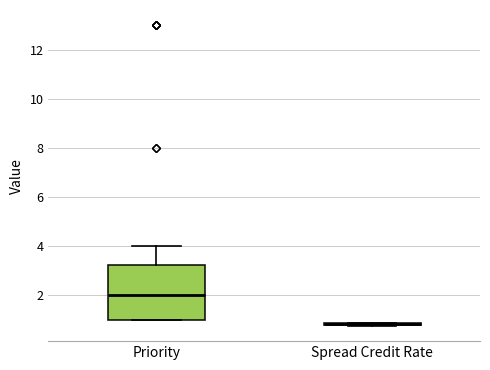

Which box is the tallest, from its lower edge to its upper edge?

Priority